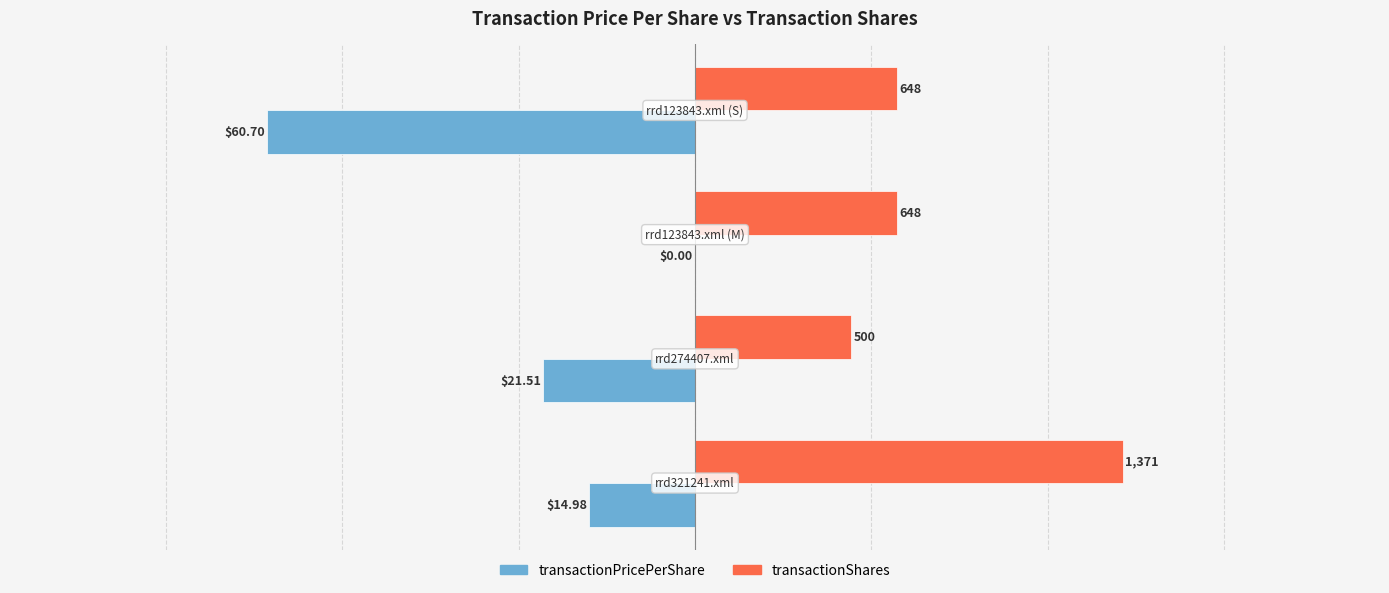

What are all the series names shown in the legend?

transactionPricePerShare, transactionShares